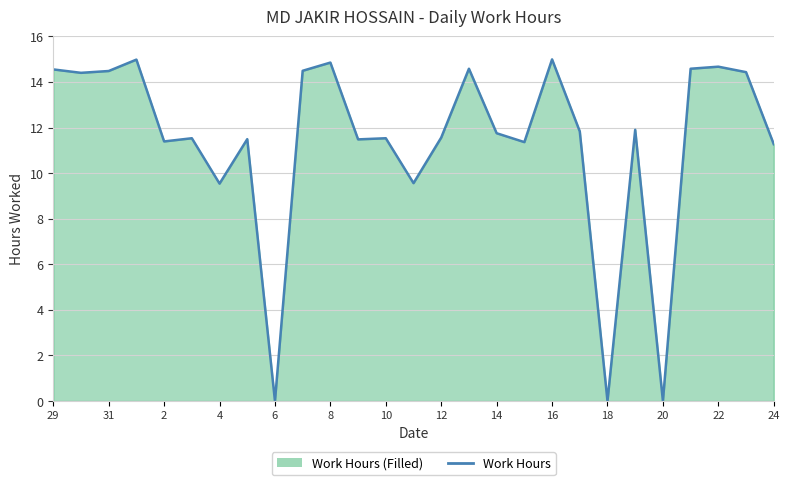

Count the number of categories in the chart.

27